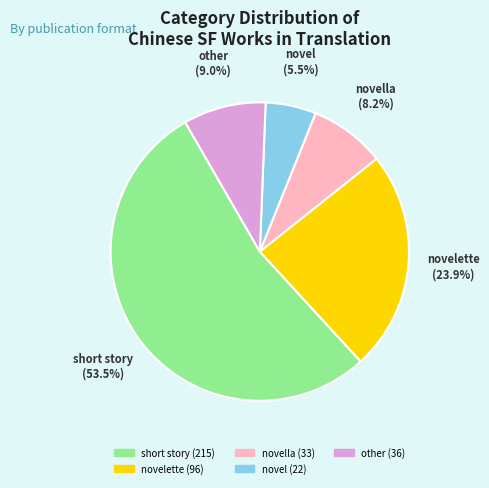

To the nearest percent, what is the average slice percentage?

20%